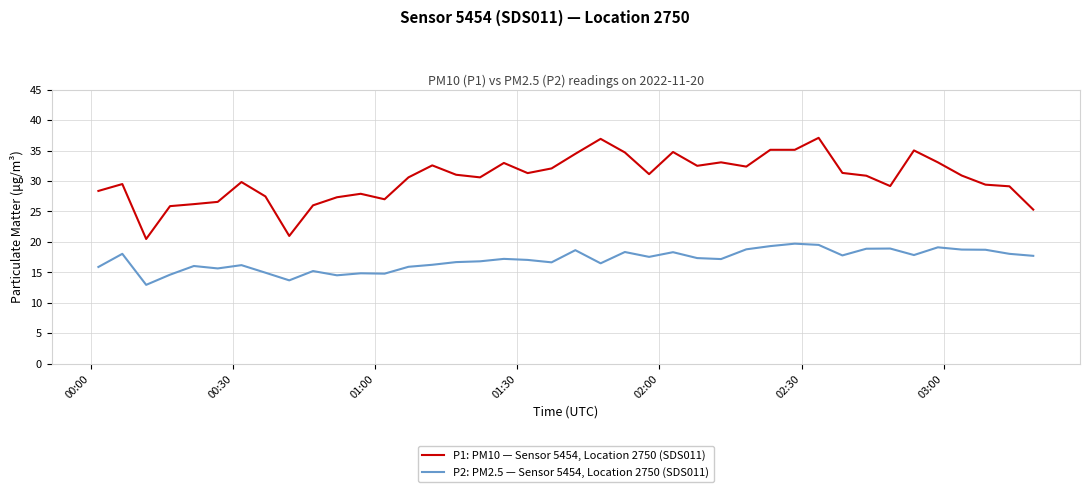

True or false: P1: PM10 — Sensor 5454, Location 2750 (SDS011) and P2: PM2.5 — Sensor 5454, Location 2750 (SDS011) cross at least once.

False